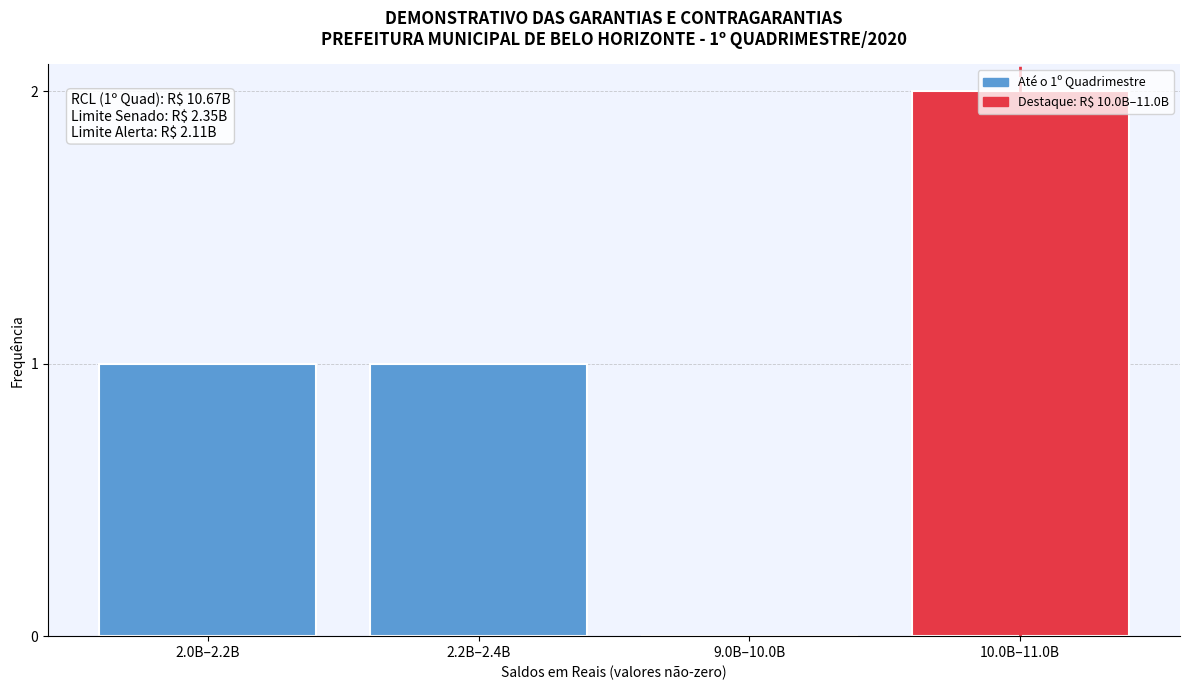

Which category has the highest value across all series?

10.0B–11.0B